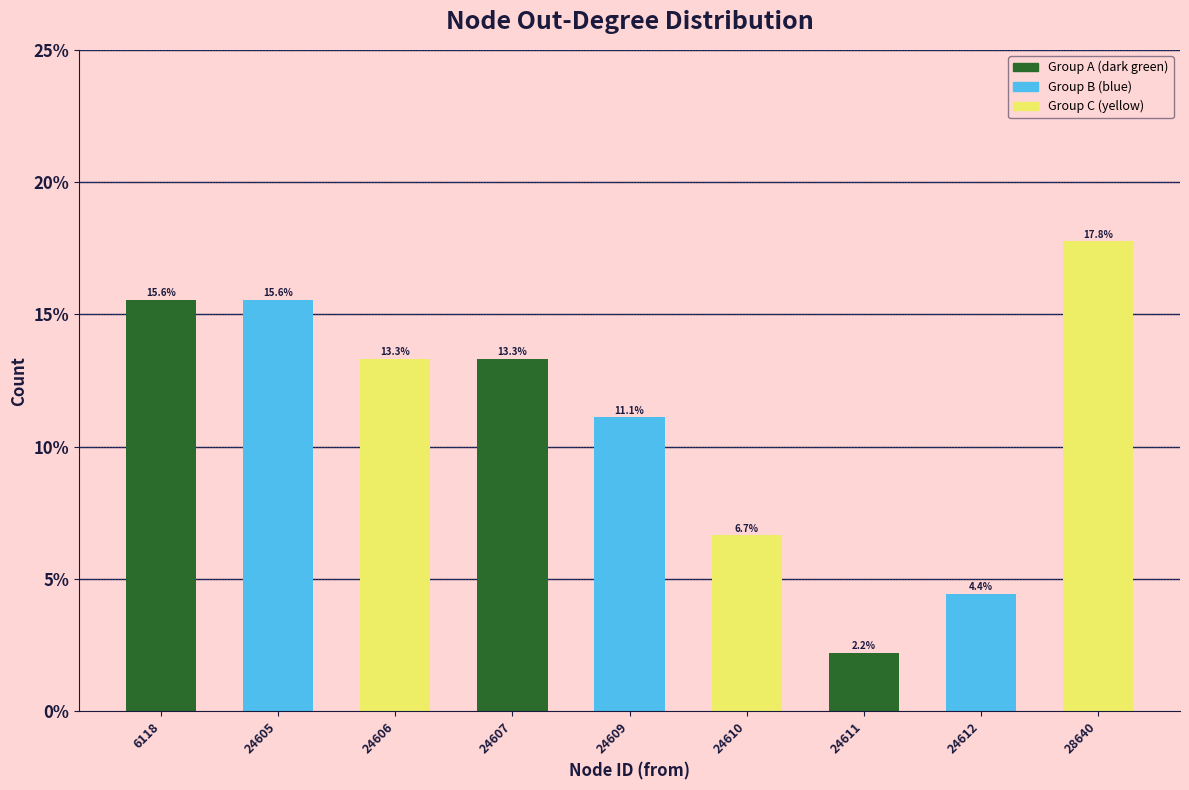

Reading left to right, what are all the values shown in this chart?

15.6	15.6	13.3	13.3	11.1	6.7	2.2	4.4	17.8